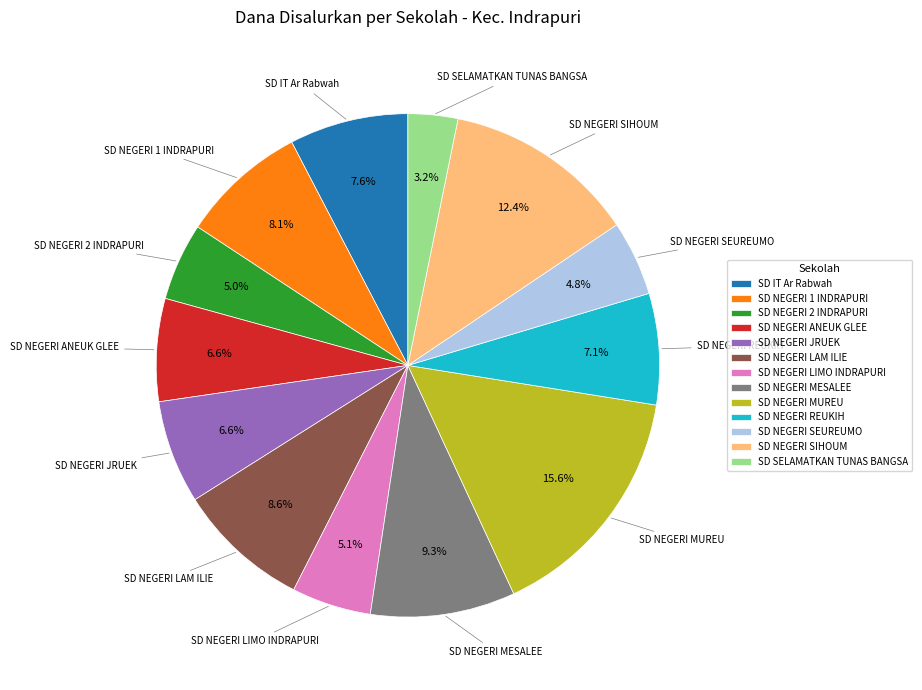

How many segments does this pie chart have?

13